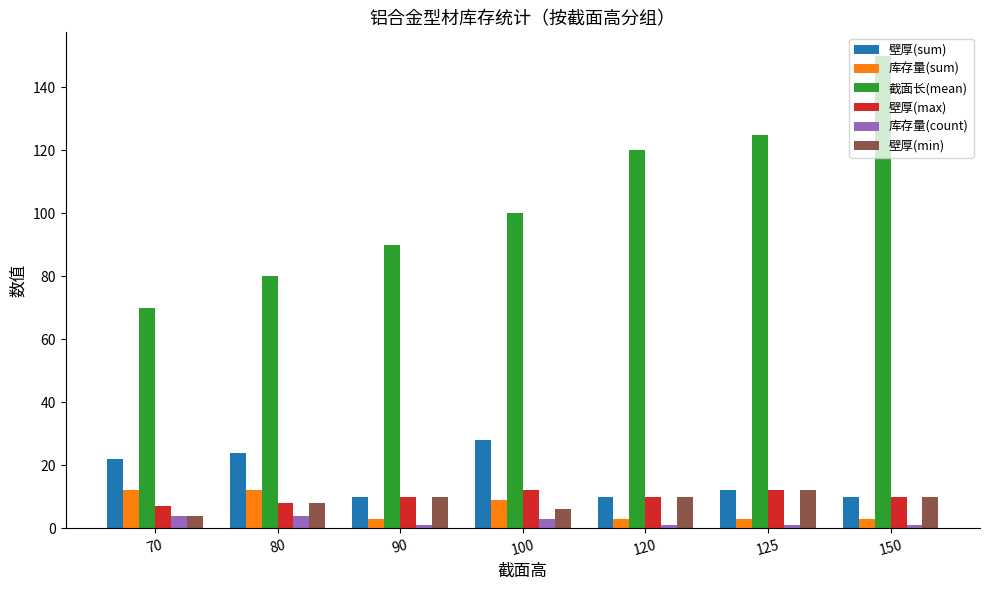

What is the difference between the maximum and minimum values in the 壁厚(max) series?

5